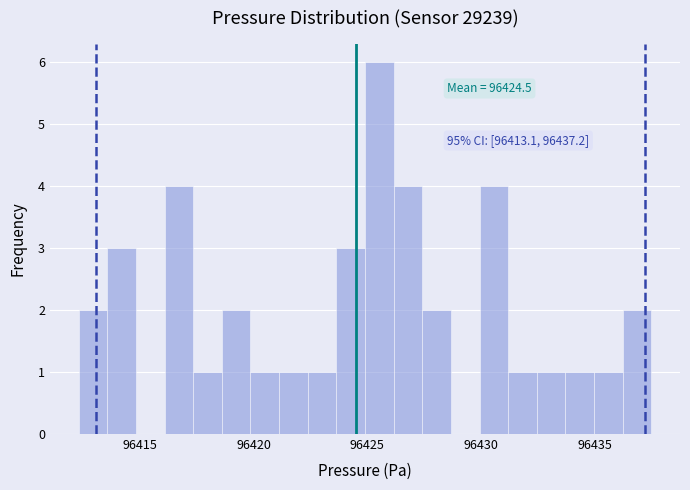

Around what value on the x-axis is the tallest bar? Give the approximate position of its centre, as read against the axis.

96425.5